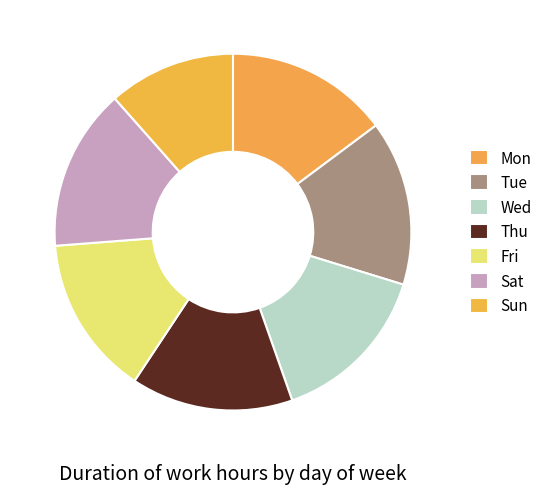

Which slice is the smallest?

Sun